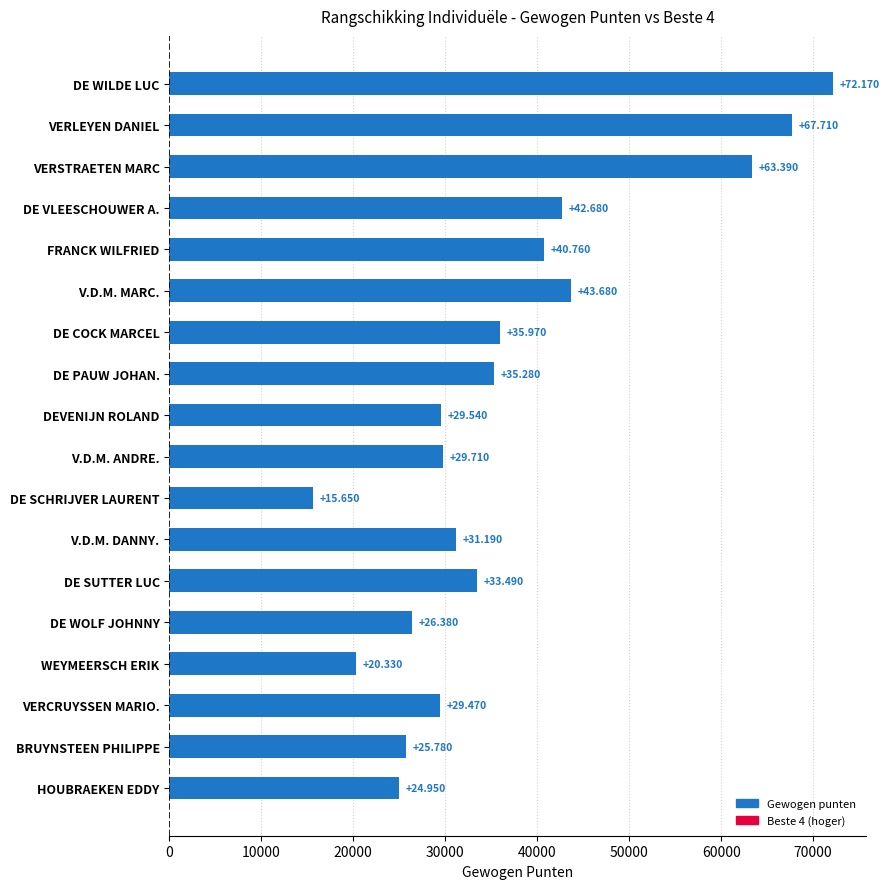

How many bars are there in total?

18